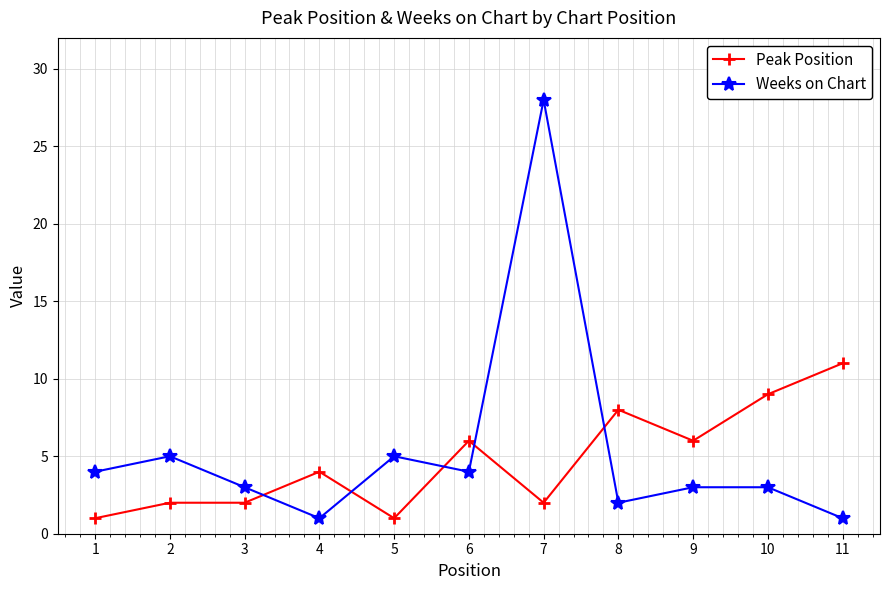

The value of Peak Position at 3 is 2. True or false?

True